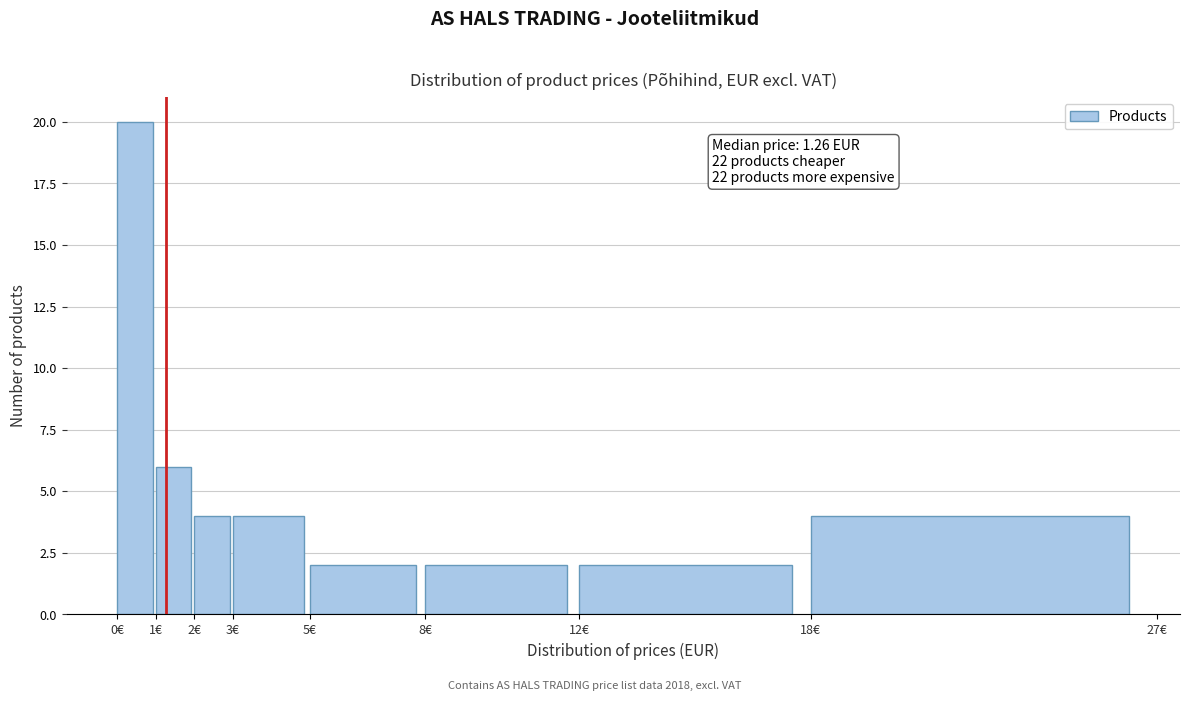

Which range on the x-axis has the tallest bar?

0 to 1